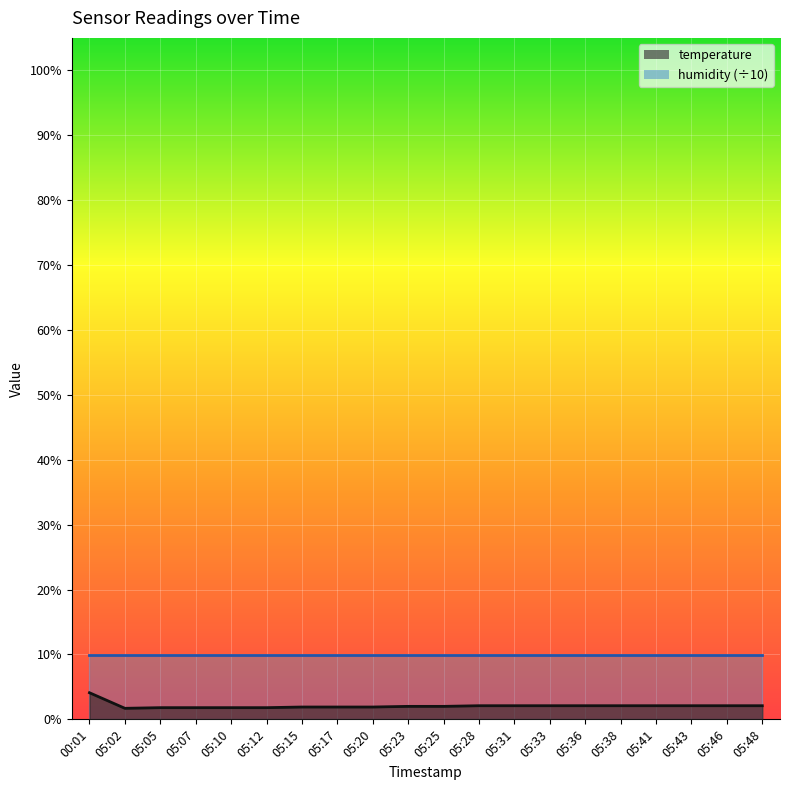

What is the average value?

2.1